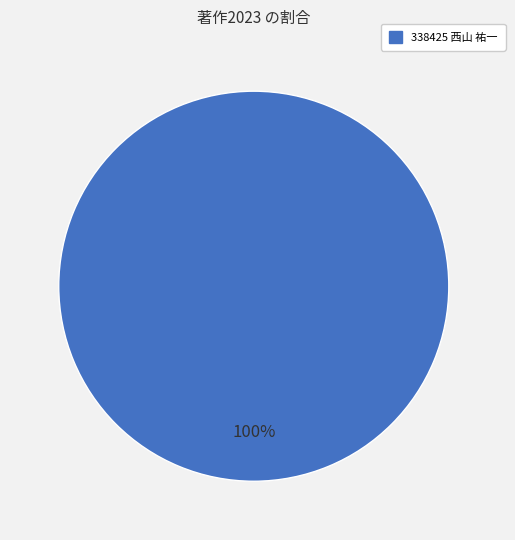

Is there any slice that represents more than half of the pie?

Yes